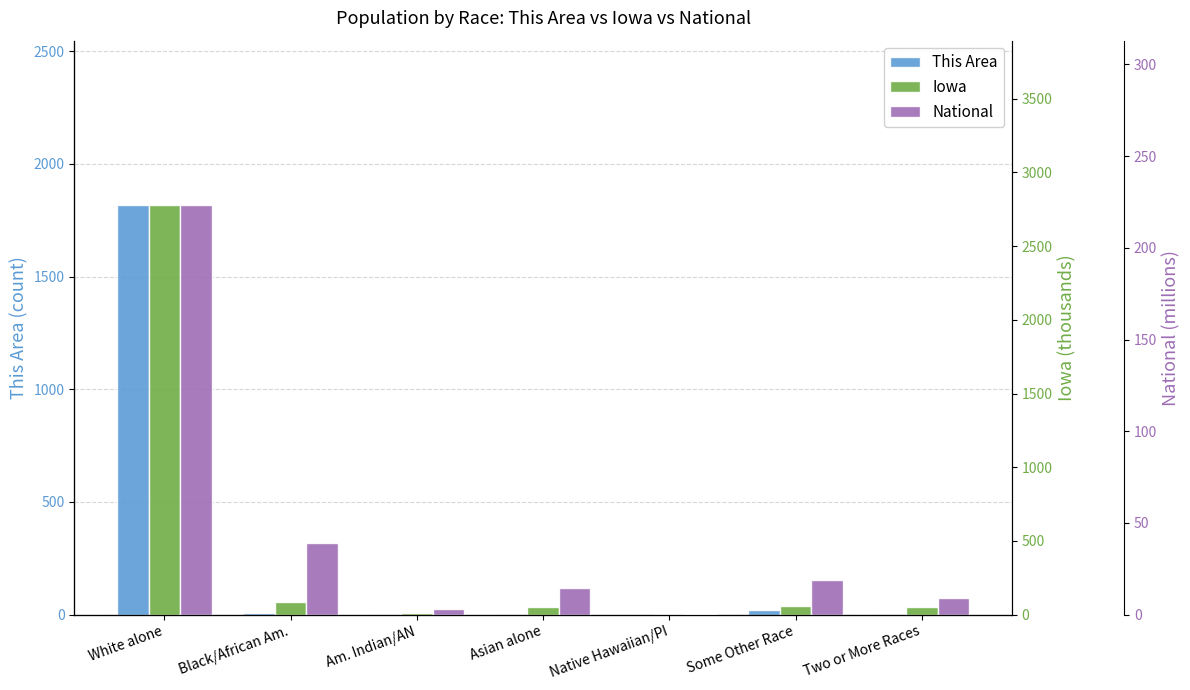

What is the difference between the maximum and second lowest values in the Iowa series?

2770.5